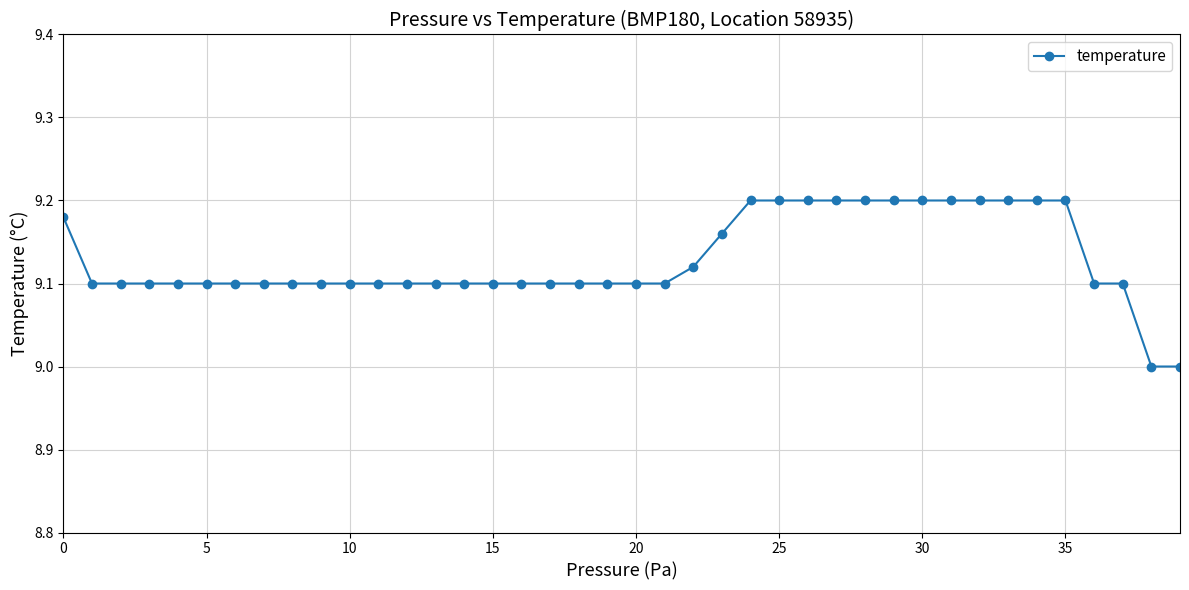

What is the smallest value displayed?

9.0